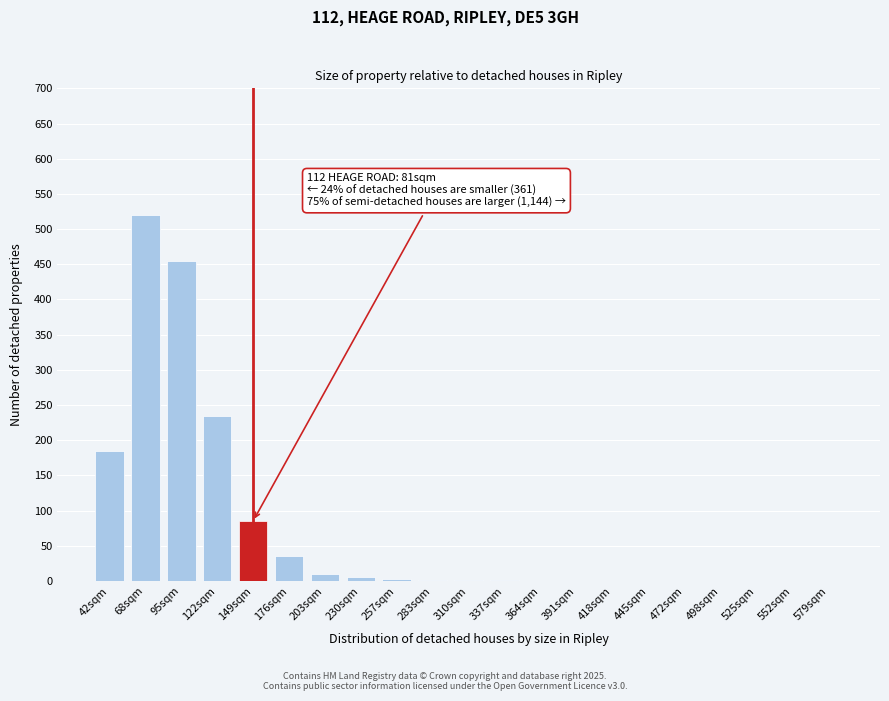

The chart shows a value of 0 at 418sqm. True or false?

True